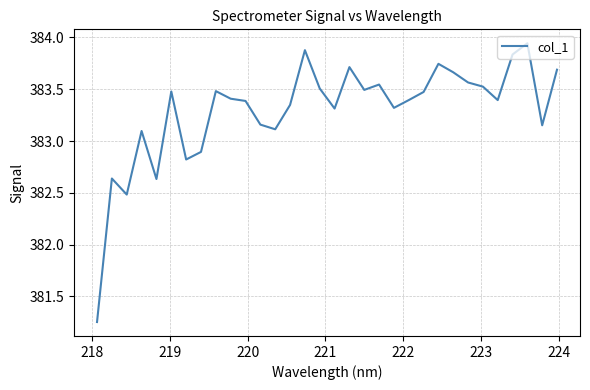

What is the difference between the maximum and minimum values?

2.7